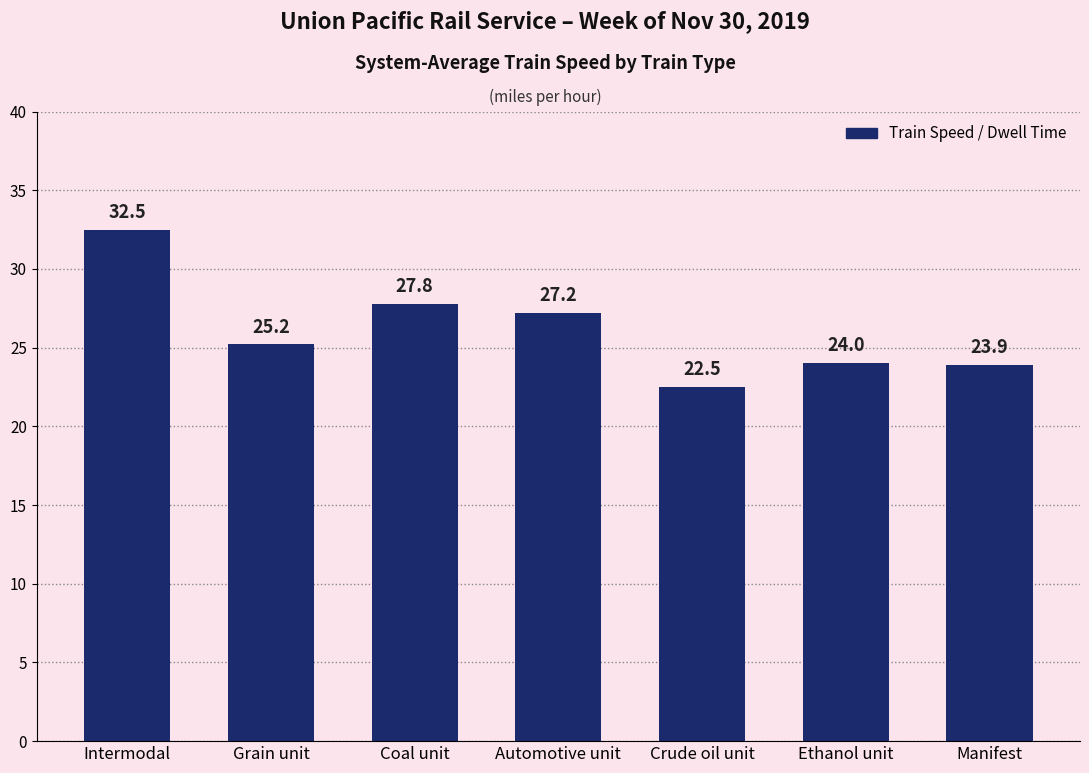

At which label does the data first exceed 25?

Intermodal